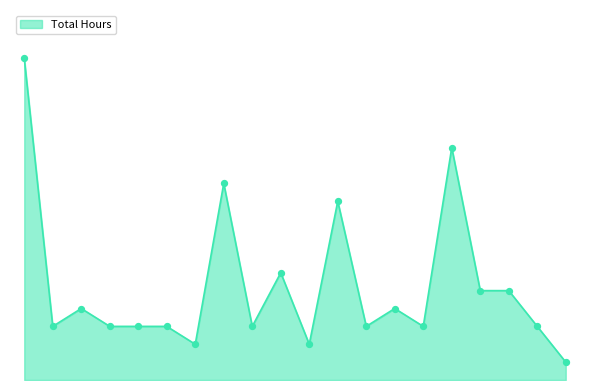

Is this an area chart (filled region under the line)?

Yes